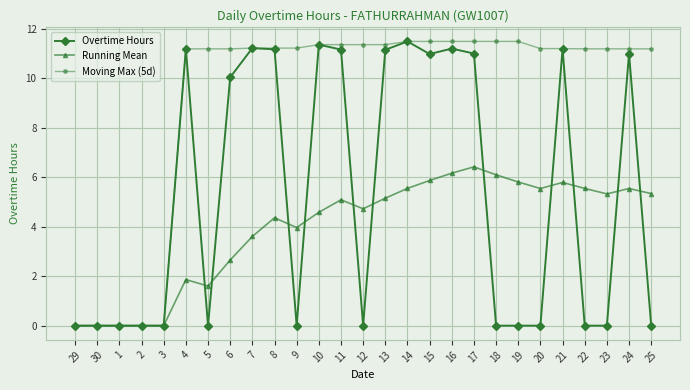

How many lines are shown in the chart?

3